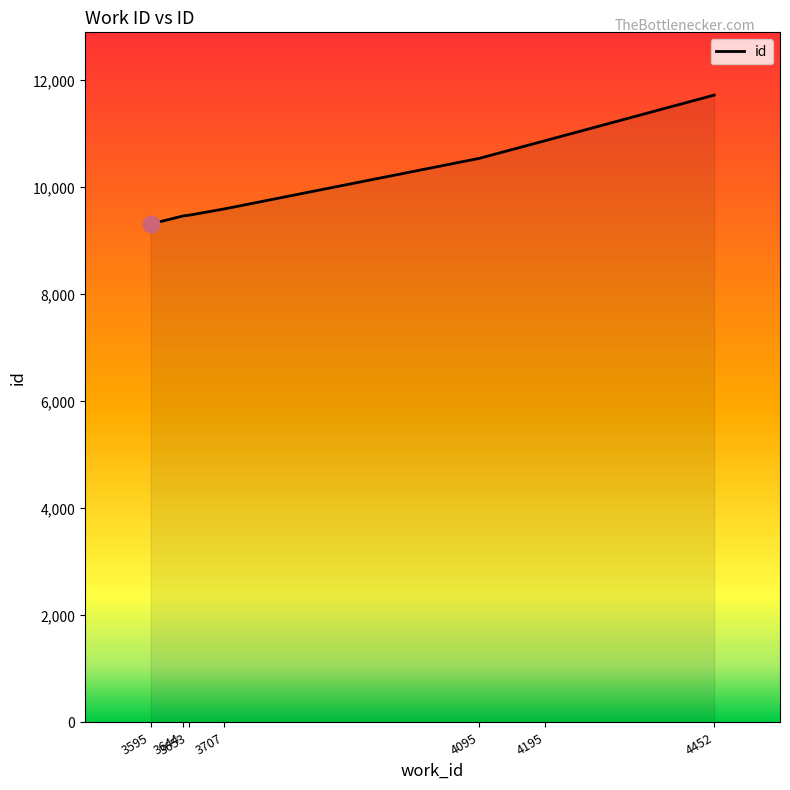

True or false: there are more than 1 points higher than both neighbors.

False